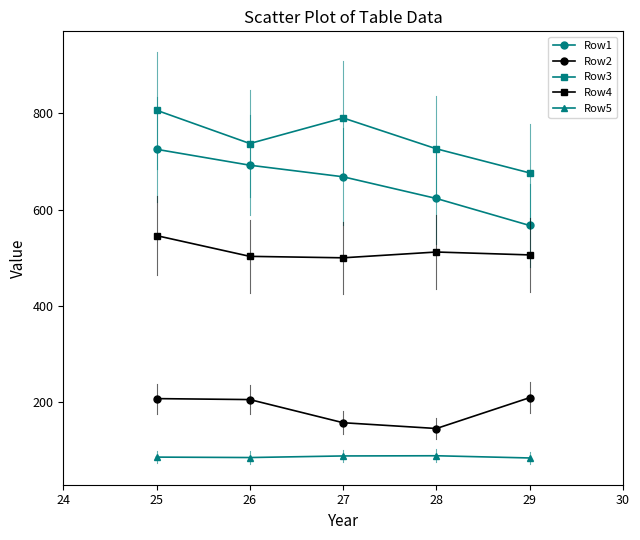

Is the value of Row2 at 26 greater than the value of Row5 at 25?

Yes